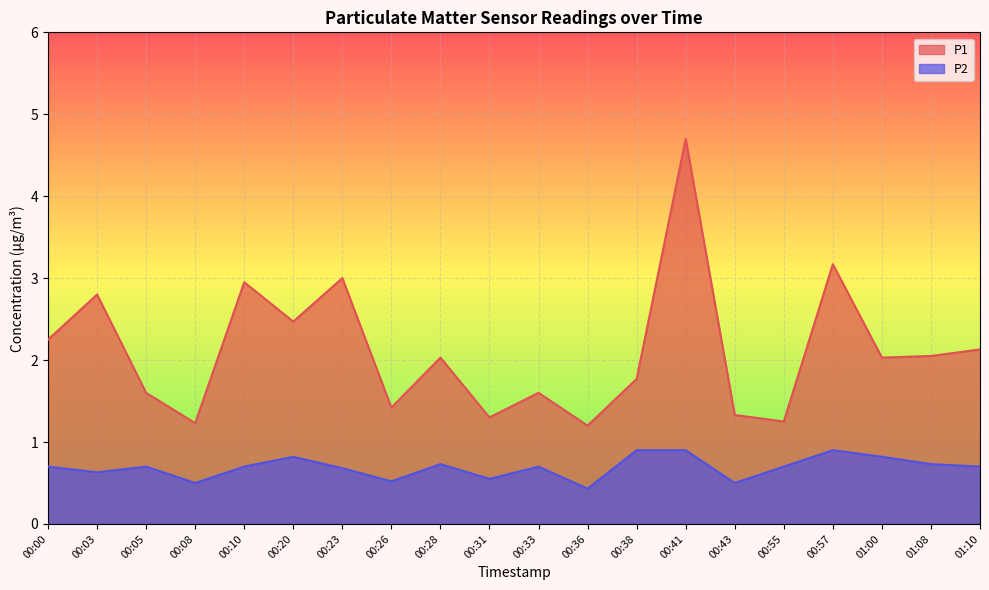

What is the total value across all series at 00:41?

5.6